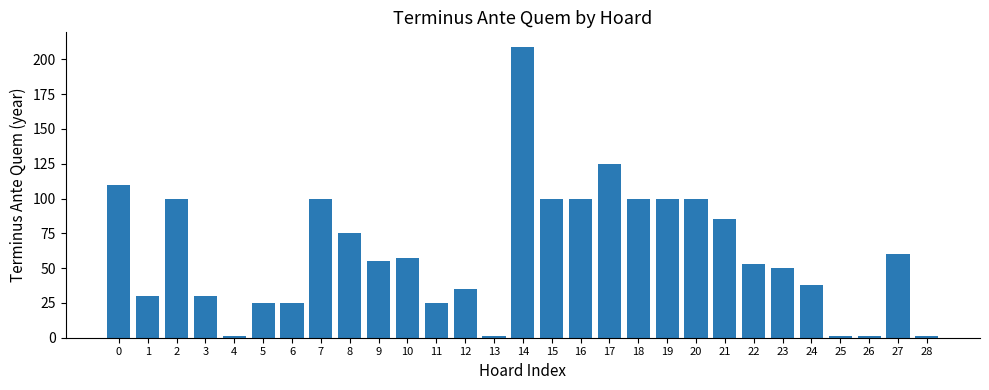

What is the greatest value displayed?

209